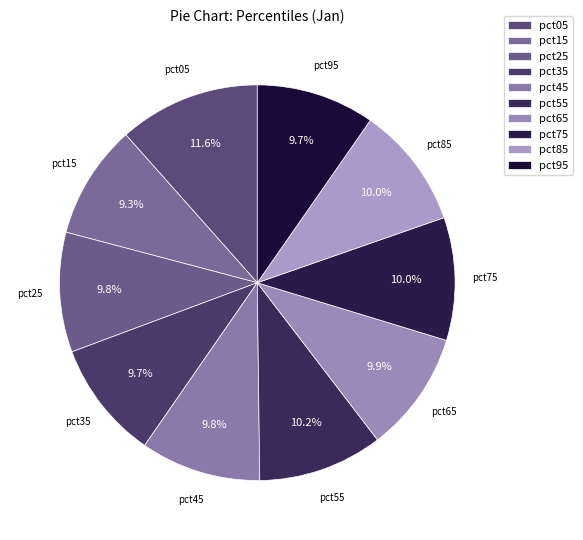

To the nearest percent, what is the difference between the largest and smallest slice percentages?

2%